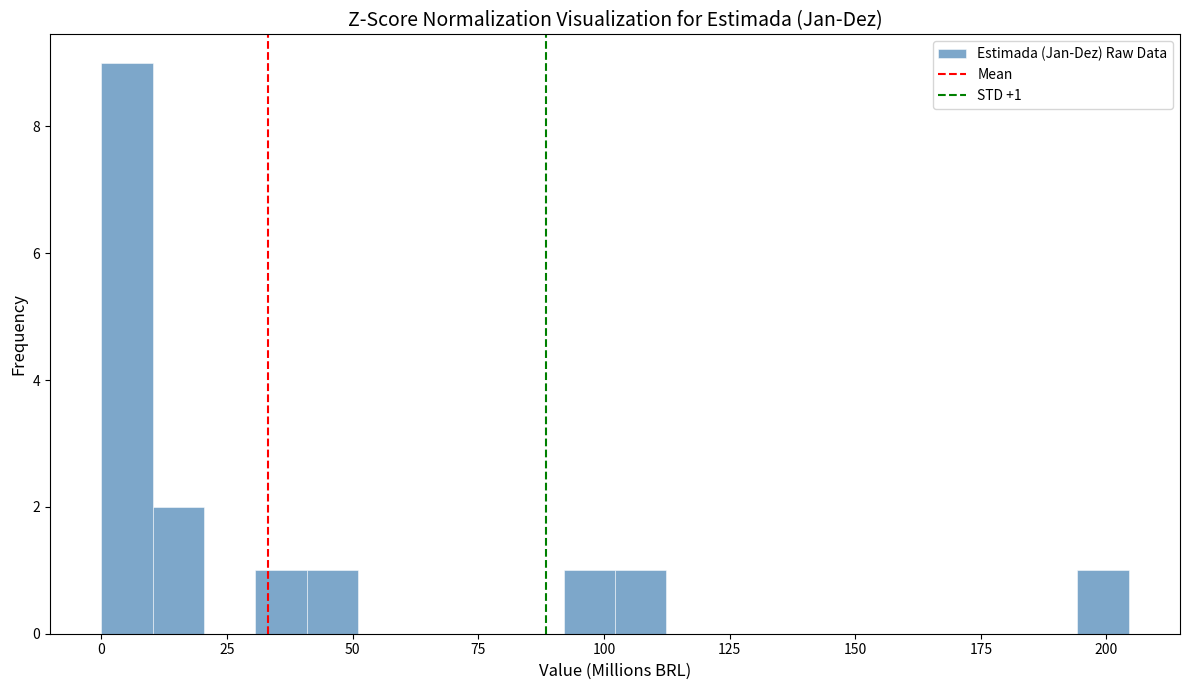

Read against the x-axis, roughly where is the centre of the tallest bar?

5